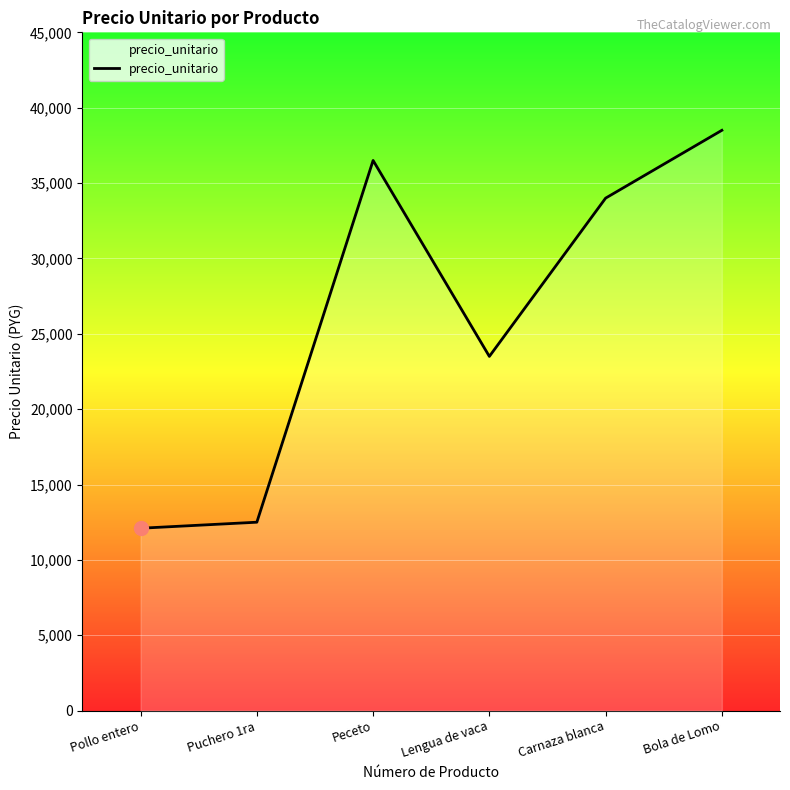

Reading right to left, what are all the values shown in this chart?

38500	34000	23500	36500	12500	12100